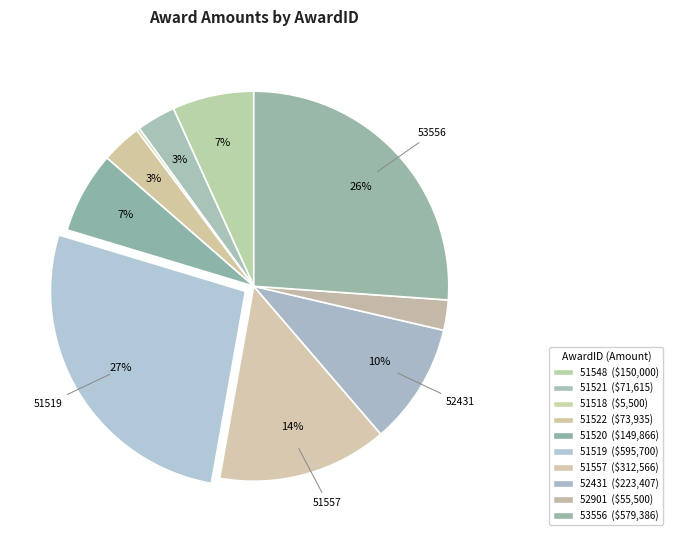

To the nearest percent, what is the combined percentage of 52431 and 51522?

13%